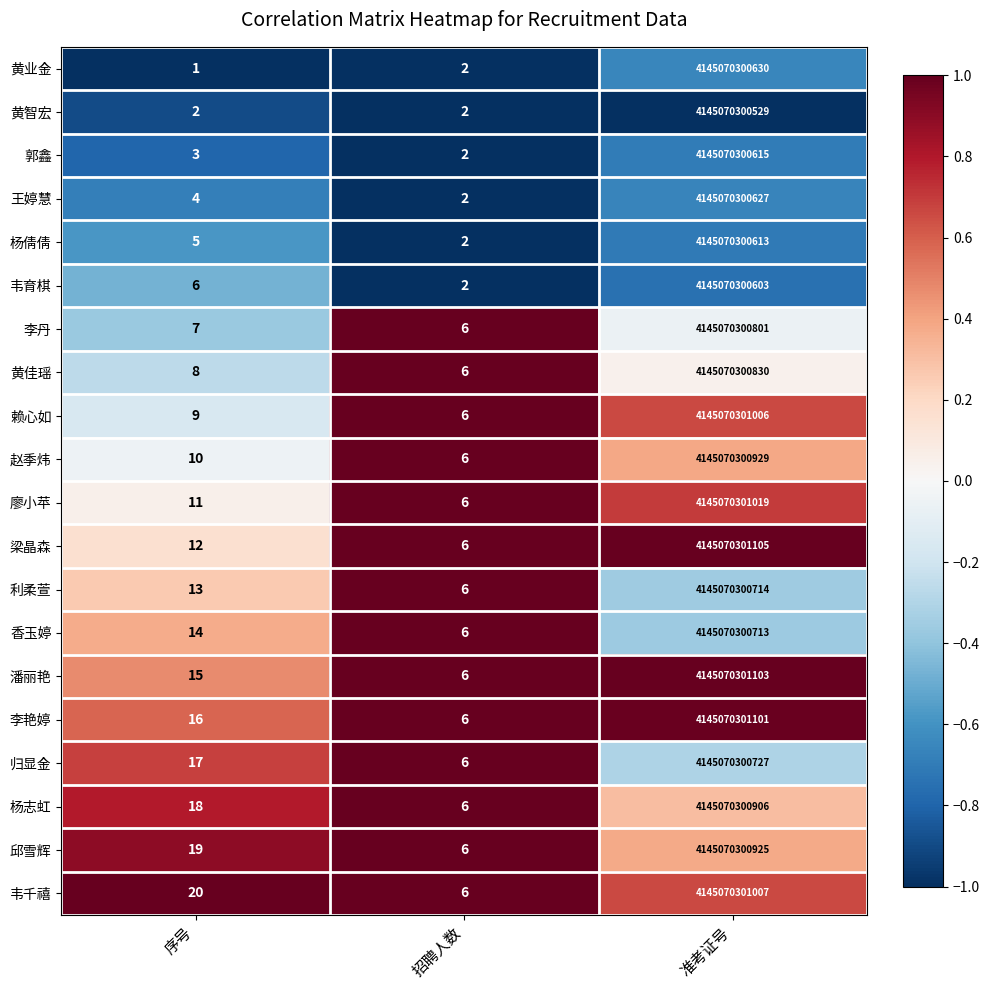

At which category does the chart reach its peak across all series?

准考证号